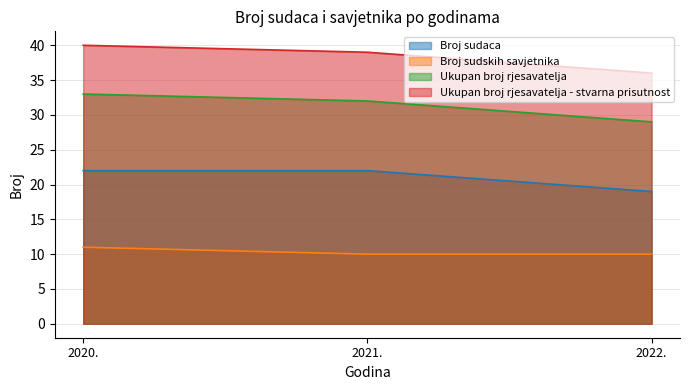

What is the label of the 2nd point from the left?

2021.